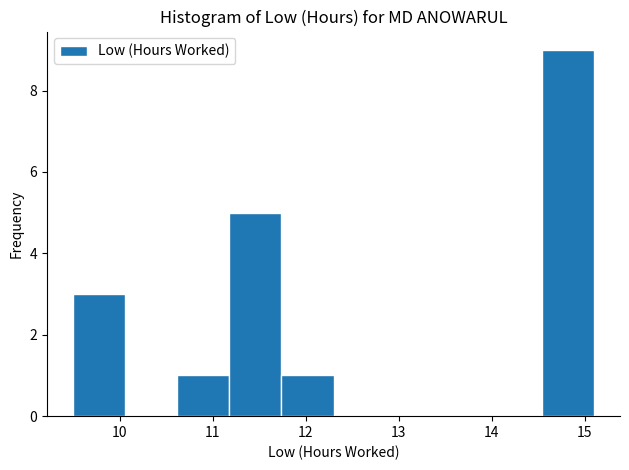

What is the height of the bar covering 11.74 to 12.30 on the x-axis? Neither the bar edges nor the heights are printed on the chart, so give them approximately, as read against the axes.

1